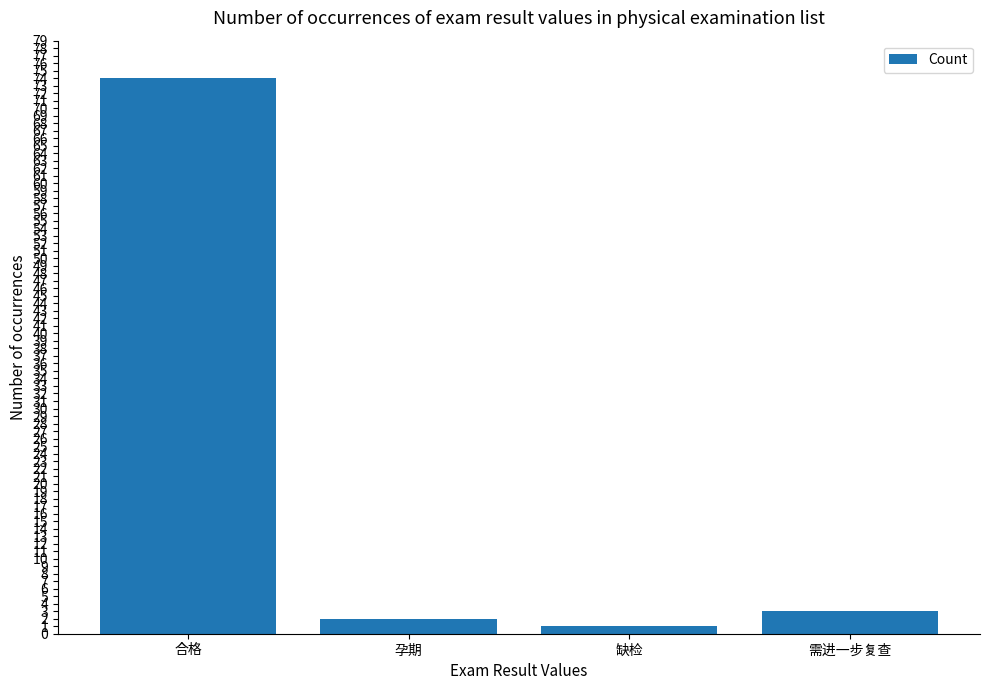

Reading left to right, what are all the values shown in this chart?

合格=74	孕期=2	缺检=1	需进一步复查=3